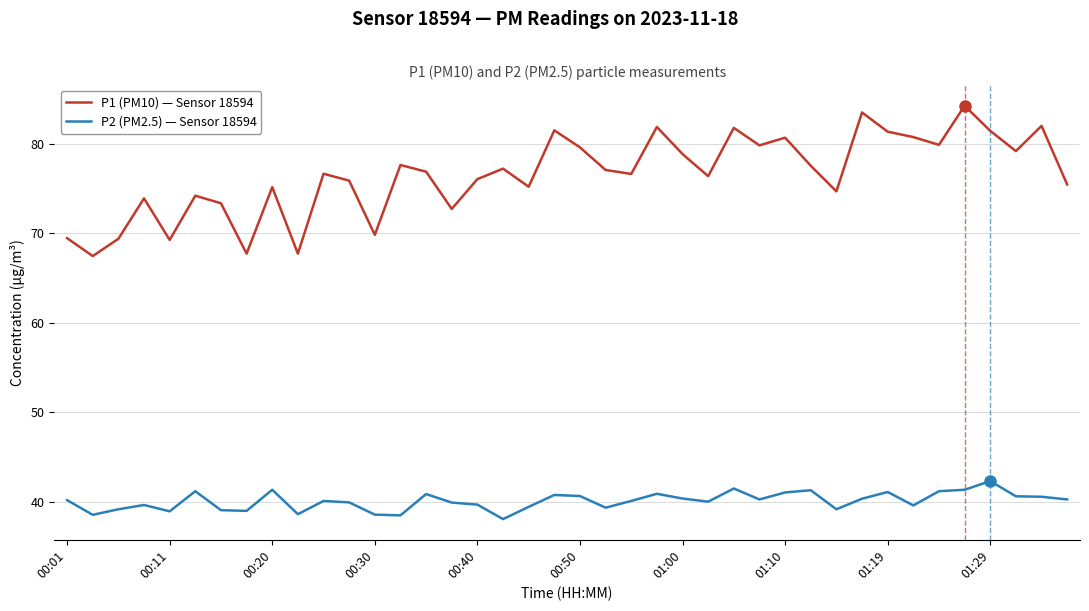

Which series has the largest range (max minus min)?

P1 (PM10) — Sensor 18594